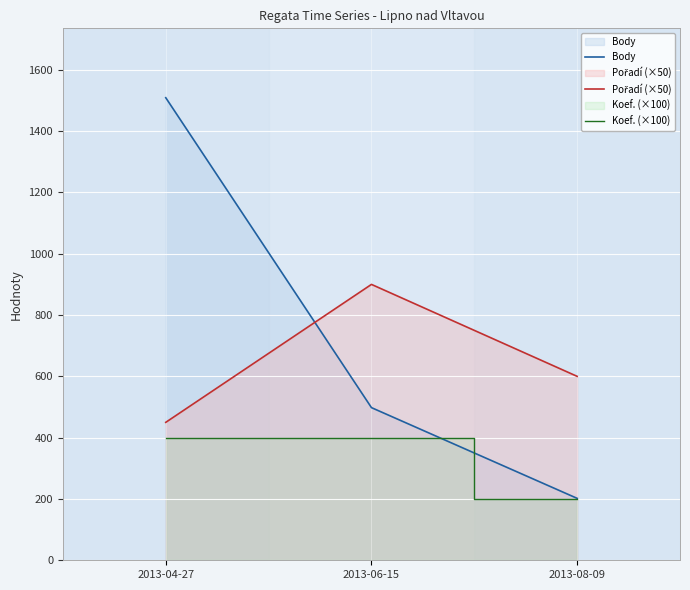

Between 2013-06-15 and 2013-08-09, which series saw the biggest shift?

Pořadí (×50)